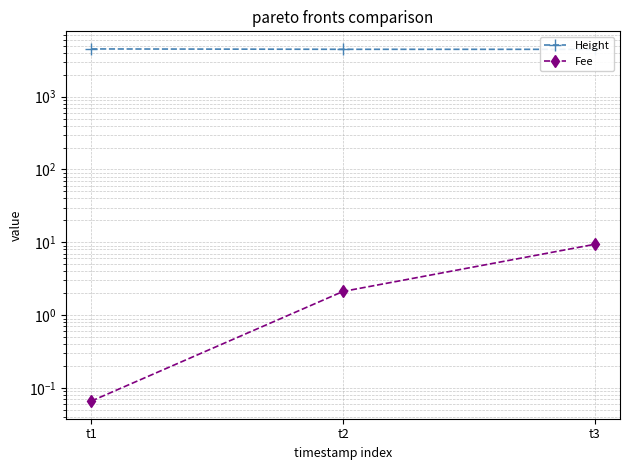

How many Height values are between 4451 and 4508?

3